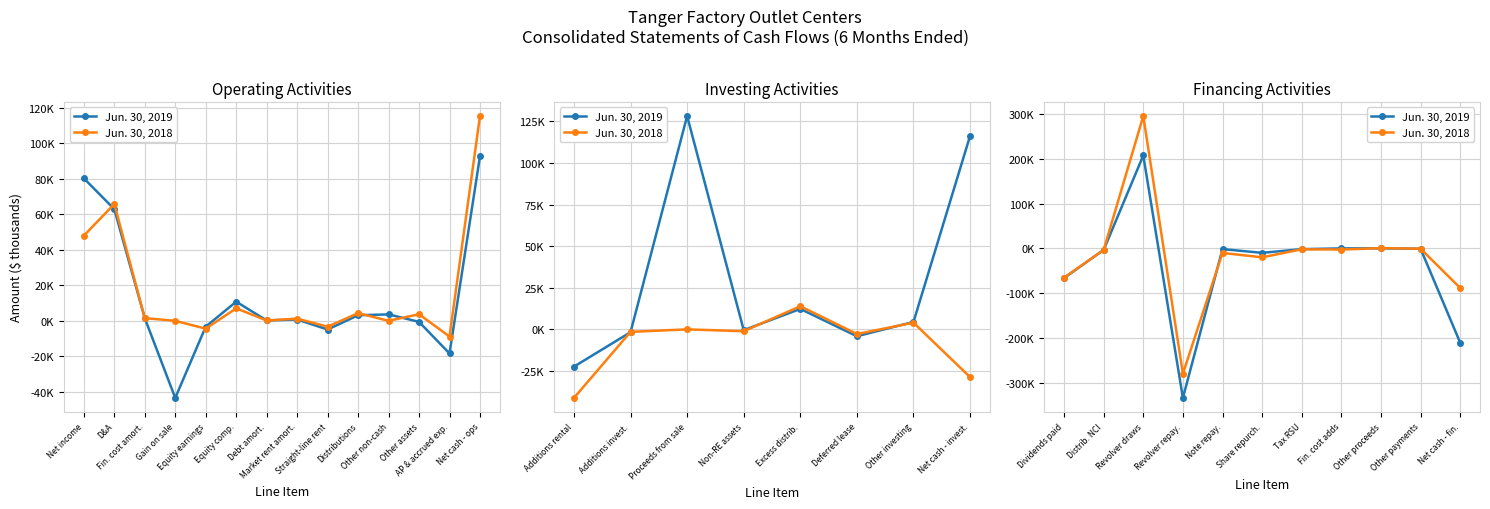

Rank the series by their average value, from highest to lowest.

Jun. 30, 2018, Jun. 30, 2019